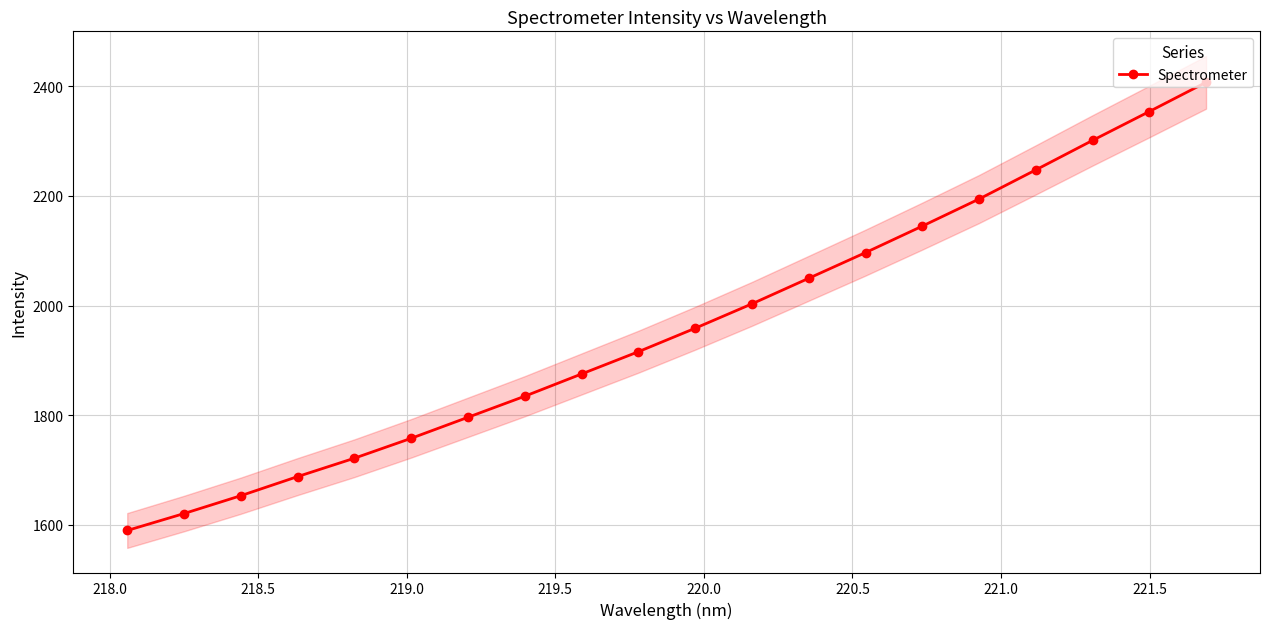

True or false: Spectrometer has more than 1 points higher than both neighbors.

False